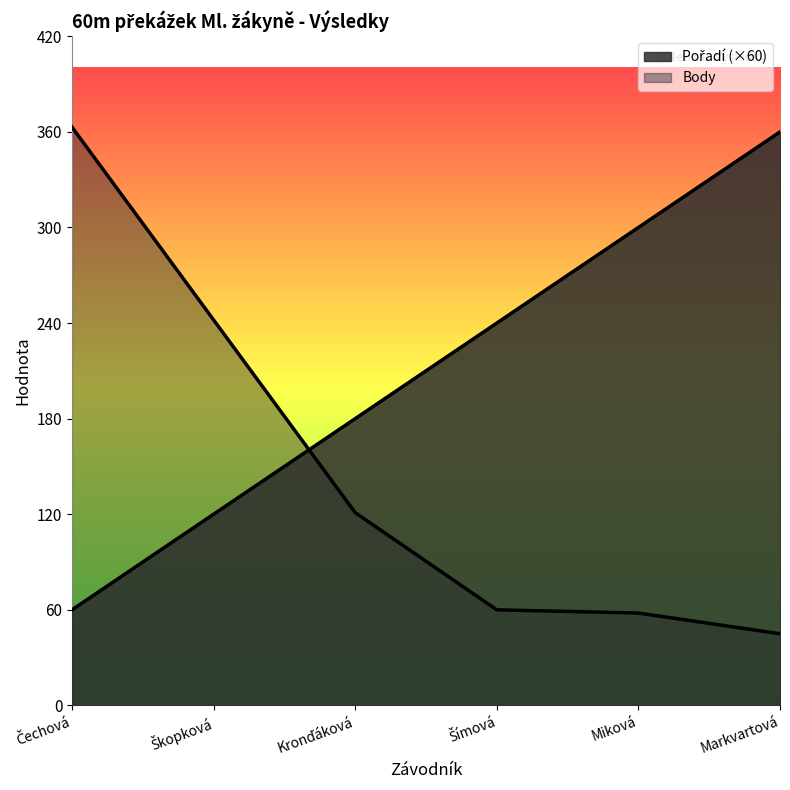

What is the difference between the Body values at Miková and Čechová?

305